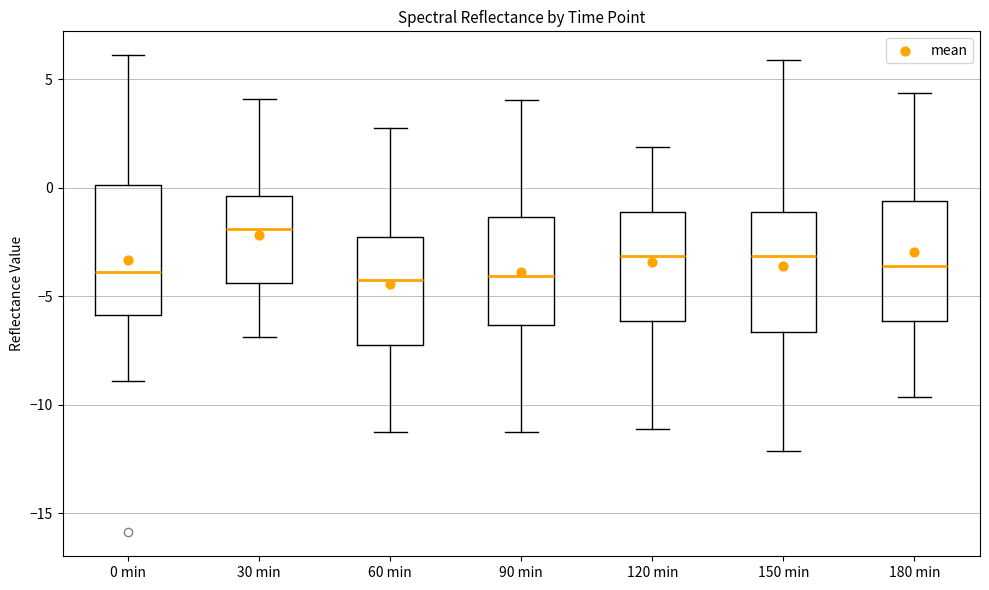

Reading left to right, transcribe this box plot: for each box, give where its median line is, the range the box spans, and where its two whiskers end, as read against the y-axis. The values are not printed on the chart, so give them approximately, as read against the axis.

0 min: median -4.0, box -6.0 to 0.0, whiskers -9.0 to 6.0
30 min: median -2.0, box -4.5 to -0.5, whiskers -7.0 to 4.0
60 min: median -4.0, box -7.0 to -2.0, whiskers -11.0 to 3.0
90 min: median -4.0, box -6.5 to -1.5, whiskers -11.0 to 4.0
120 min: median -3.0, box -6.0 to -1.0, whiskers -11.0 to 2.0
150 min: median -3.0, box -6.5 to -1.0, whiskers -12.0 to 6.0
180 min: median -3.5, box -6.0 to -0.5, whiskers -9.5 to 4.5